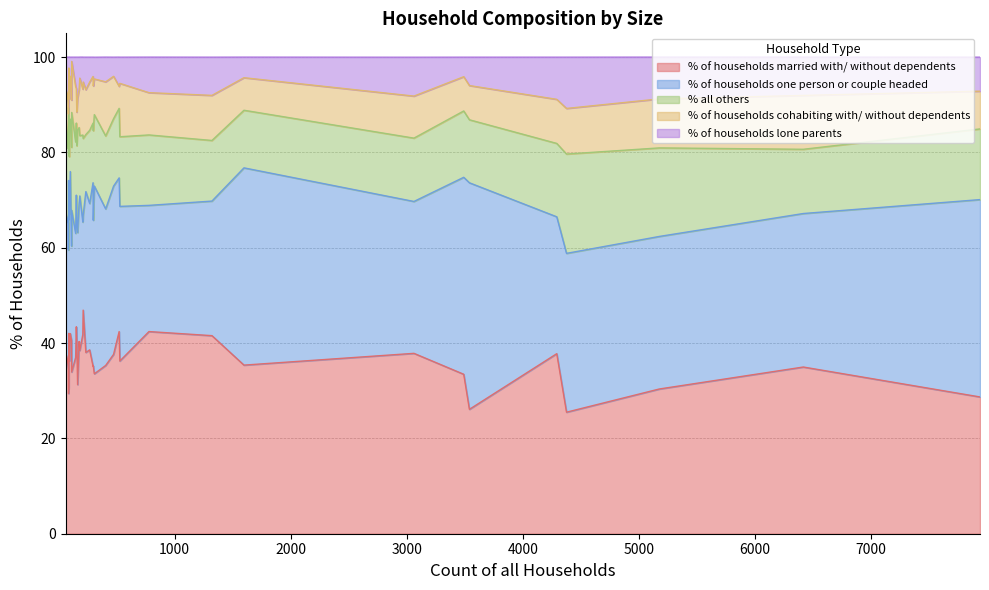

How many values in the % of households lone parents series are below 6?

16